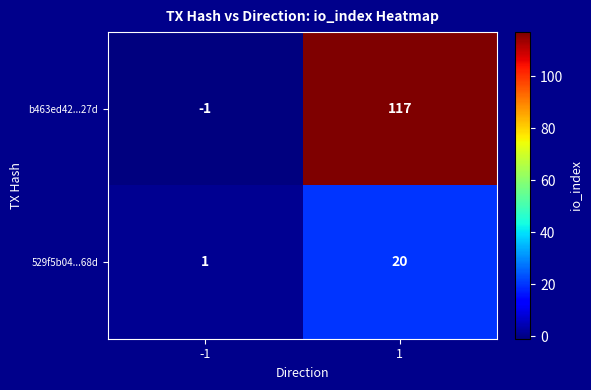

Reading left to right, extract all data points from this chart.

b463ed42...27d: -1	117
529f5b04...68d: 1	20